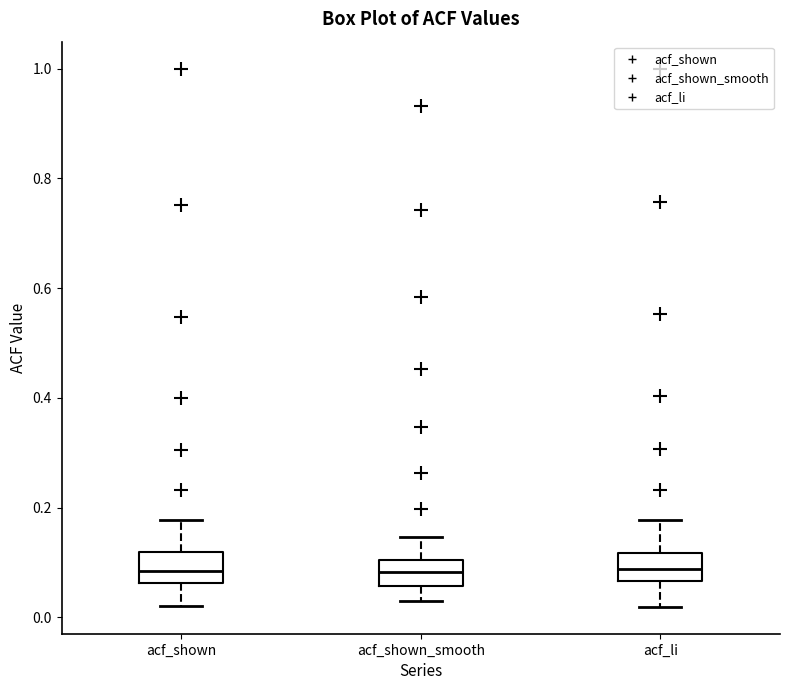

Reading left to right, read every box against the y-axis: the position of its median line, the range the box covers, and the ends of its whiskers. The values are not printed on the chart, so give them approximately, as read against the axis.

acf_shown: median 0.08, box 0.06 to 0.12, whiskers 0.02 to 0.18
acf_shown_smooth: median 0.08, box 0.06 to 0.10, whiskers 0.02 to 0.14
acf_li: median 0.08, box 0.06 to 0.12, whiskers 0.02 to 0.18